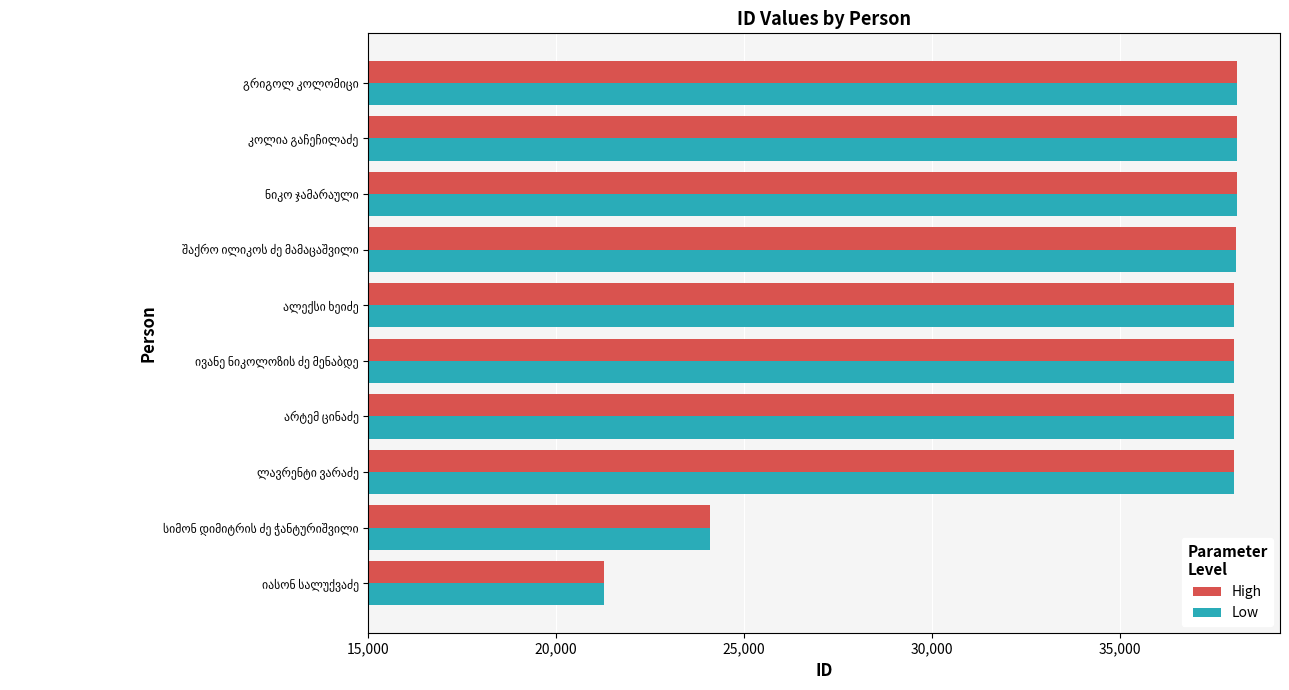

How many groups of bars are there?

10